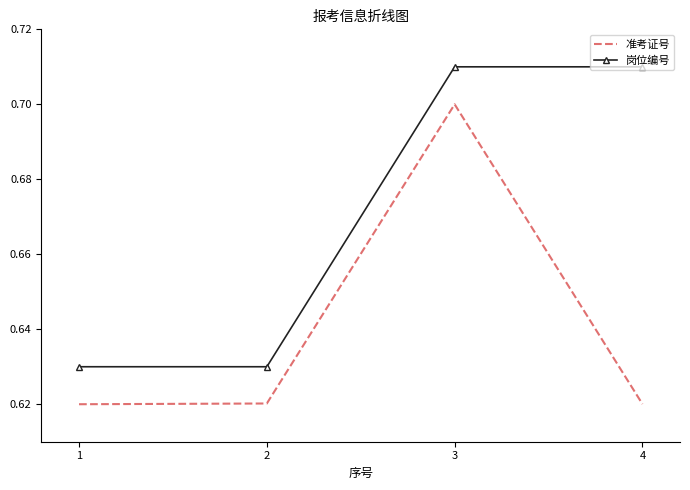

Which series changed the most between 1 and 4?

岗位编号